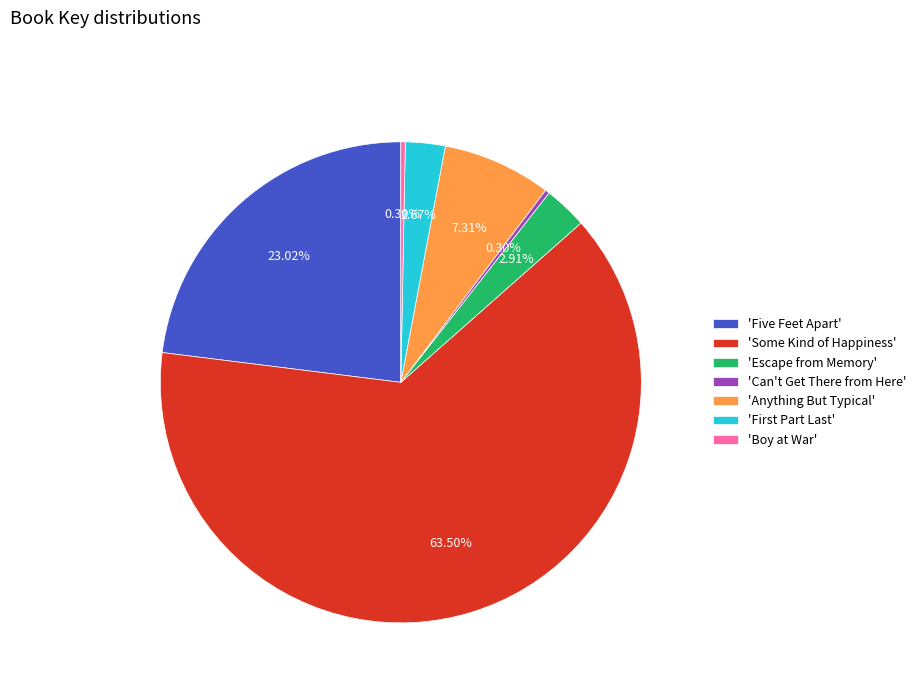

What is the ratio of the value at 'Anything But Typical' to the value at 'Can't Get There from Here'?

24.7